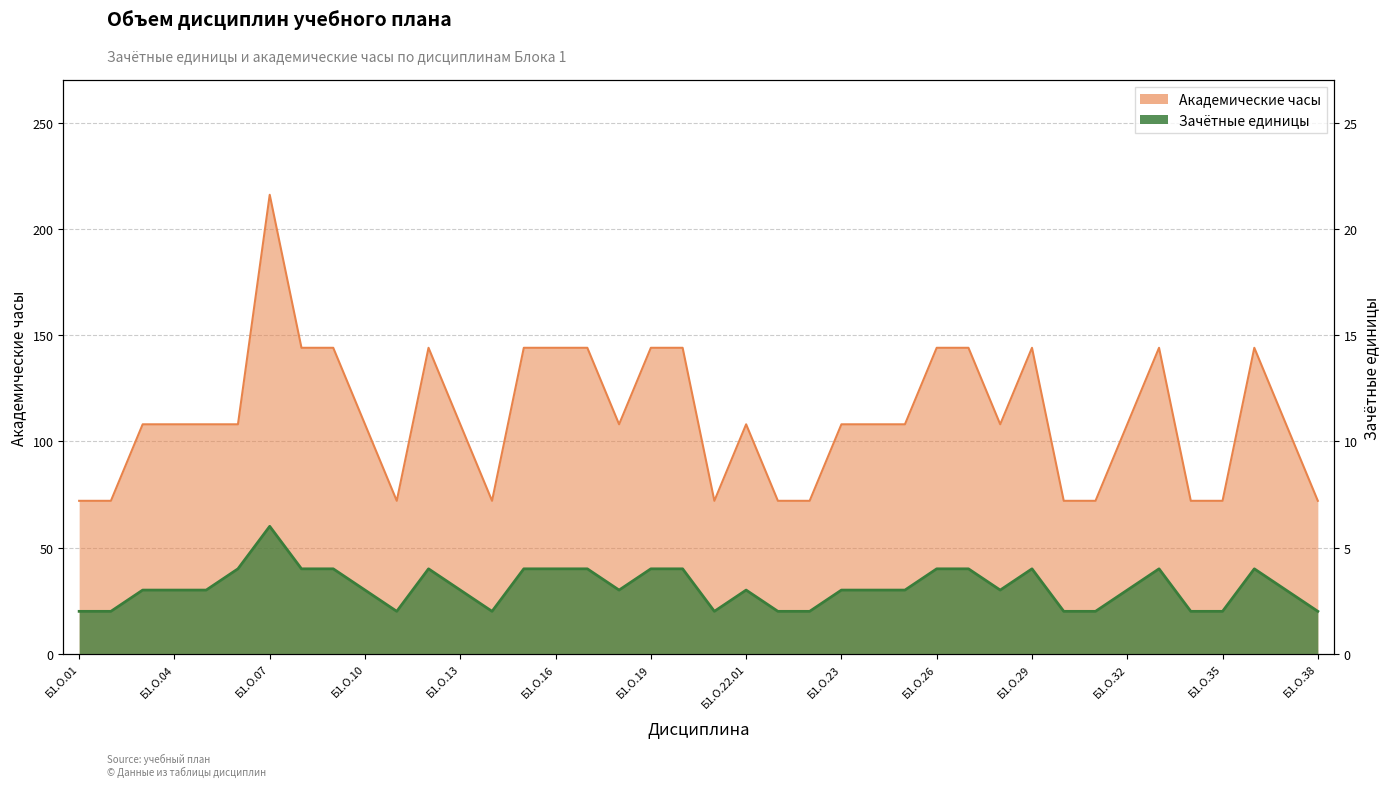

At which label does Часов (акад.) first exceed 108?

Б1.О.07